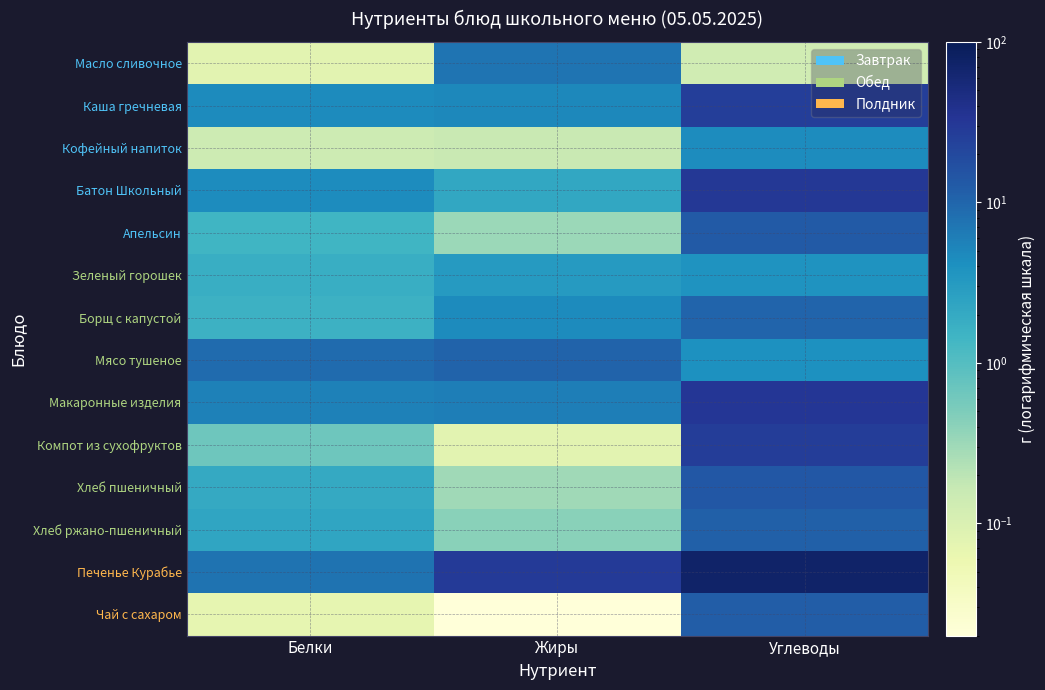

At how many categories does at least one series exceed 45?

1